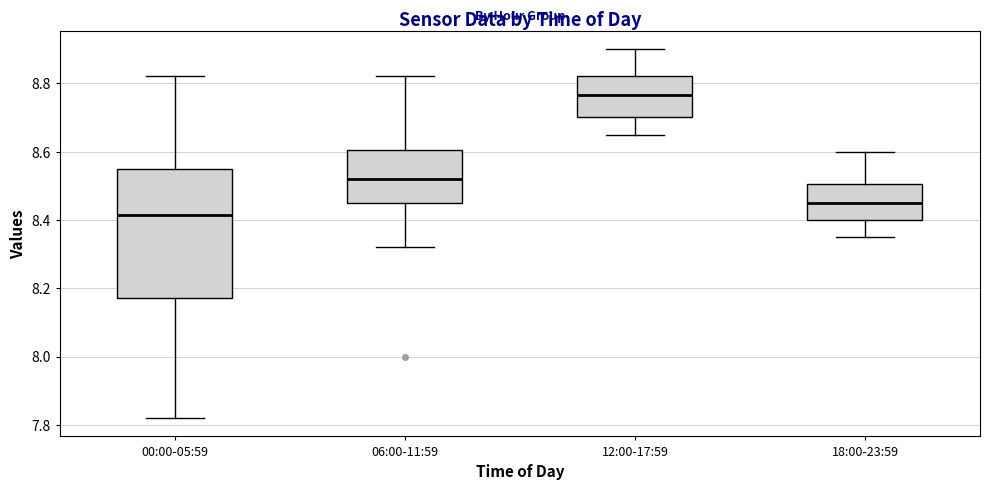

Reading left to right, transcribe this box plot: for each box, give where its median line is, the range the box spans, and where its two whiskers end, as read against the y-axis. The values are not printed on the chart, so give them approximately, as read against the axis.

00:00-05:59: median 8.42, box 8.18 to 8.56, whiskers 7.82 to 8.82
06:00-11:59: median 8.52, box 8.46 to 8.60, whiskers 8.32 to 8.82
12:00-17:59: median 8.76, box 8.70 to 8.82, whiskers 8.66 to 8.90
18:00-23:59: median 8.46, box 8.40 to 8.50, whiskers 8.36 to 8.60